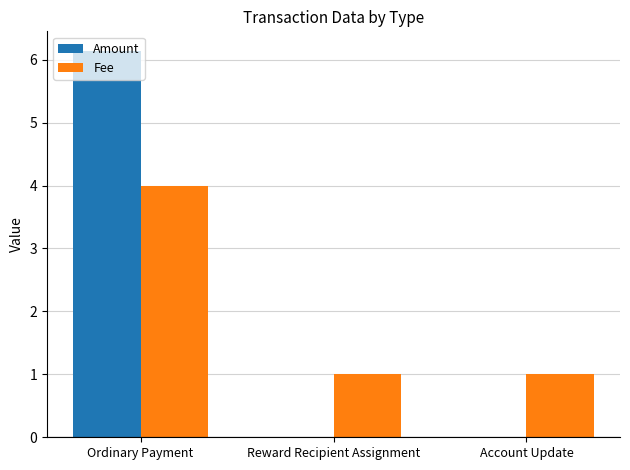

The value of Fee at Account Update is 0.4. True or false?

False